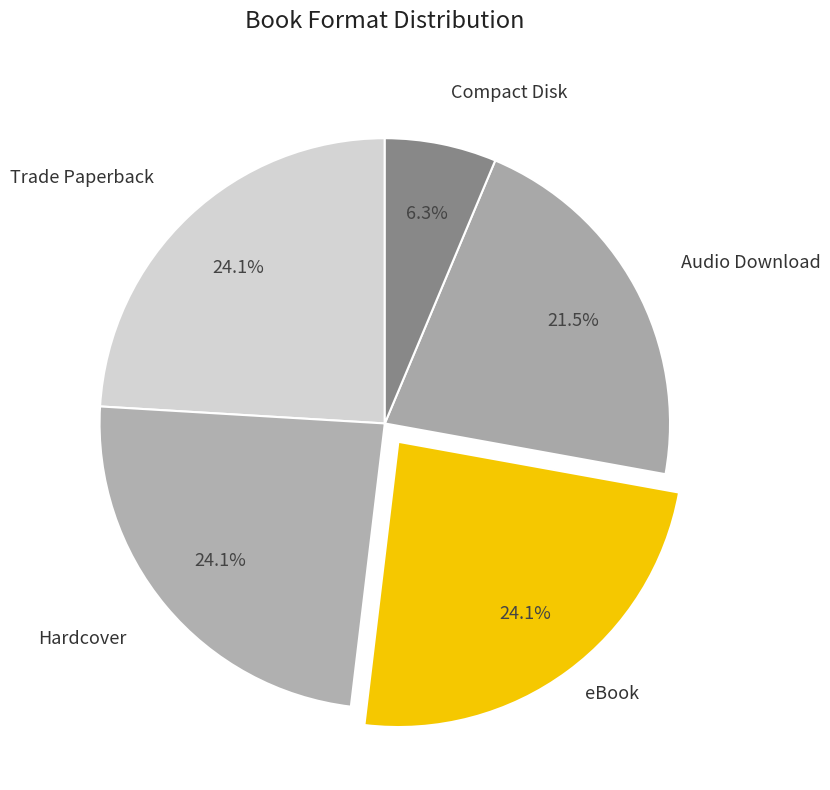

Combined, do Hardcover and eBook account for over 50%?

No